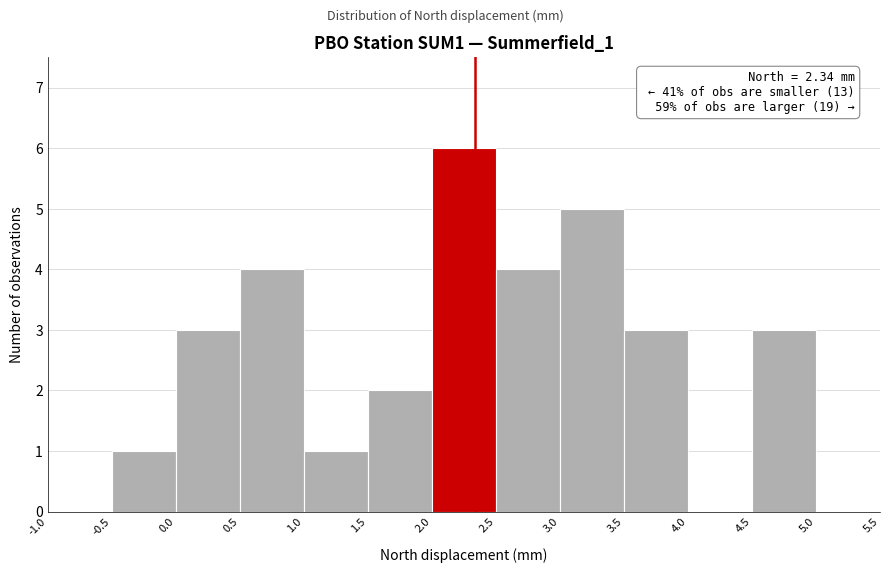

Which range on the x-axis has the tallest bar?

2.0 to 2.5